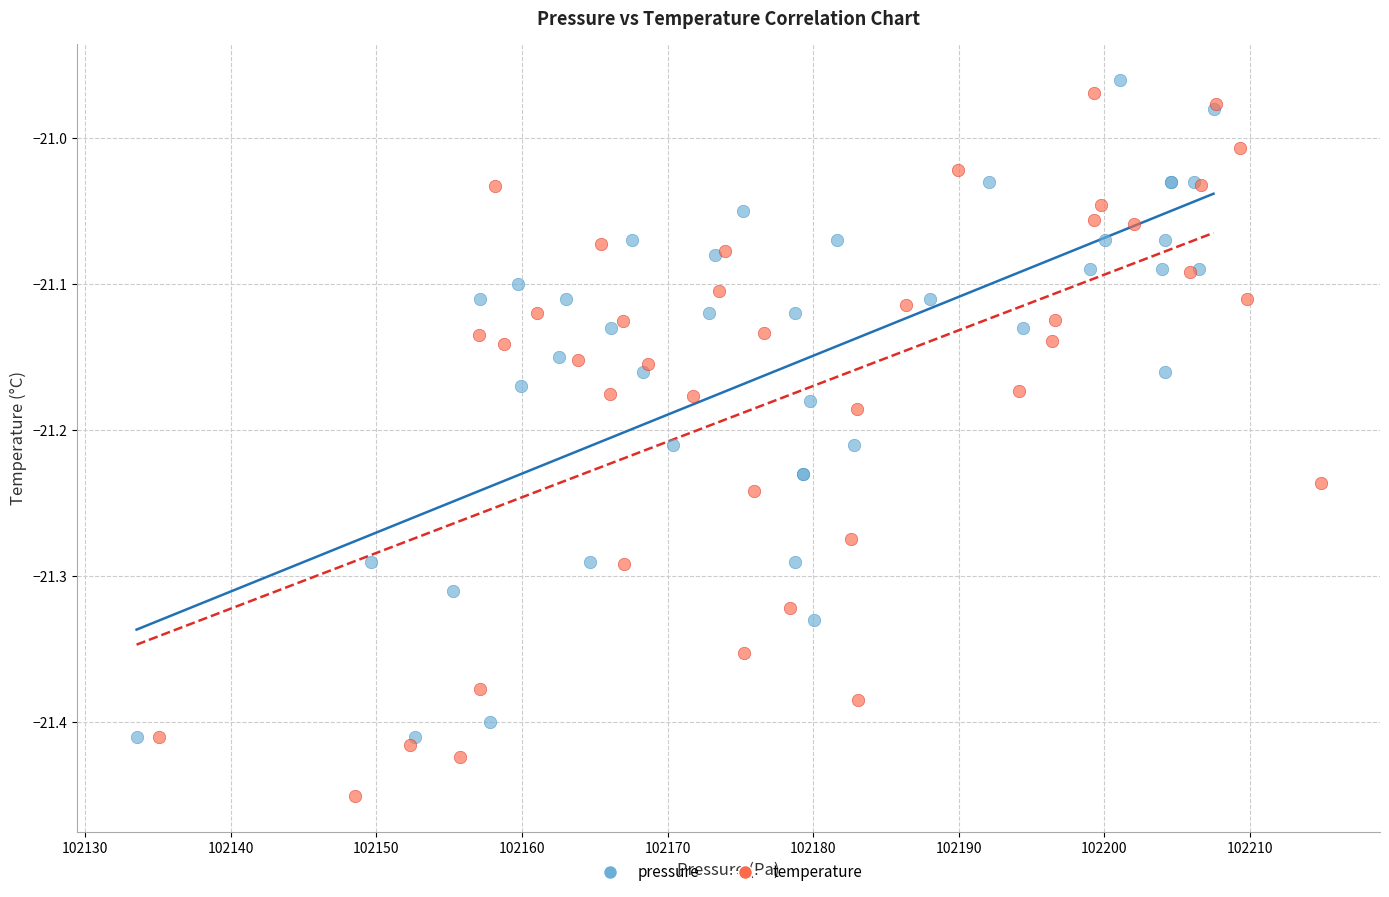

Which series contains the lowest Y value?

temperature